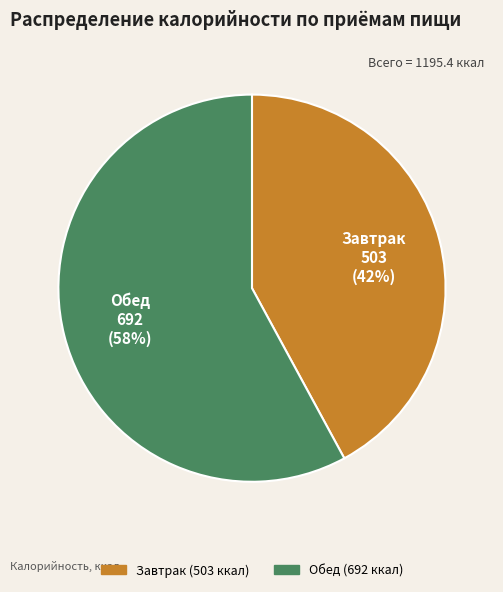

To the nearest percent, what is the average slice percentage?

50%